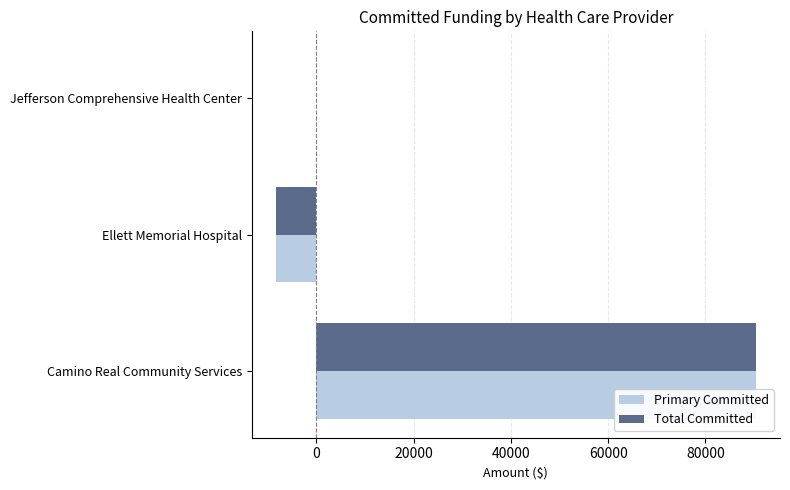

What is the average value of the Primary Committed series?

27277